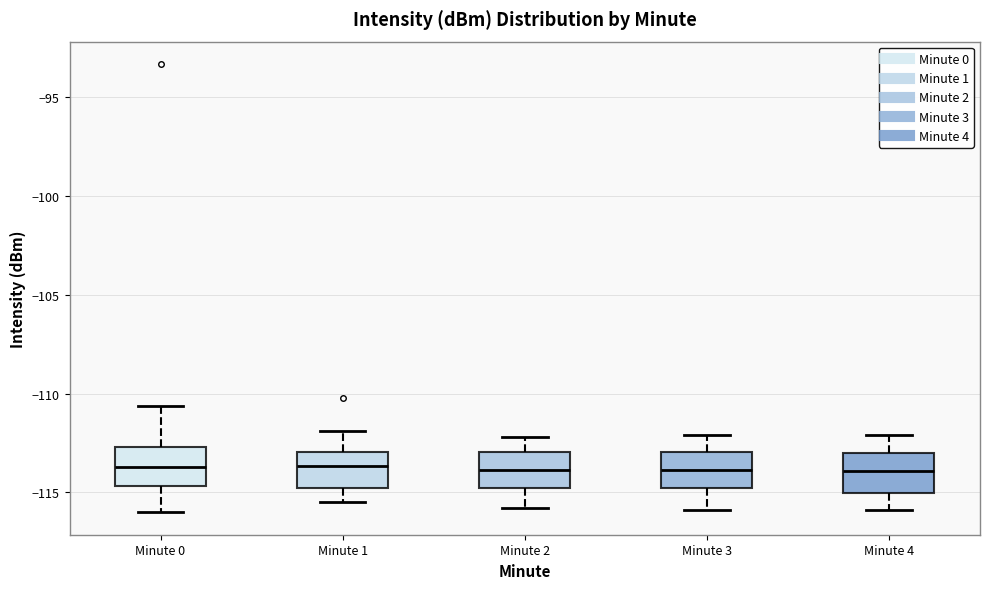

Where does the lower whisker of the box for Minute 2 end on the y-axis? The values are not printed on the chart, so give them approximately, as read against the axis.

-116.0